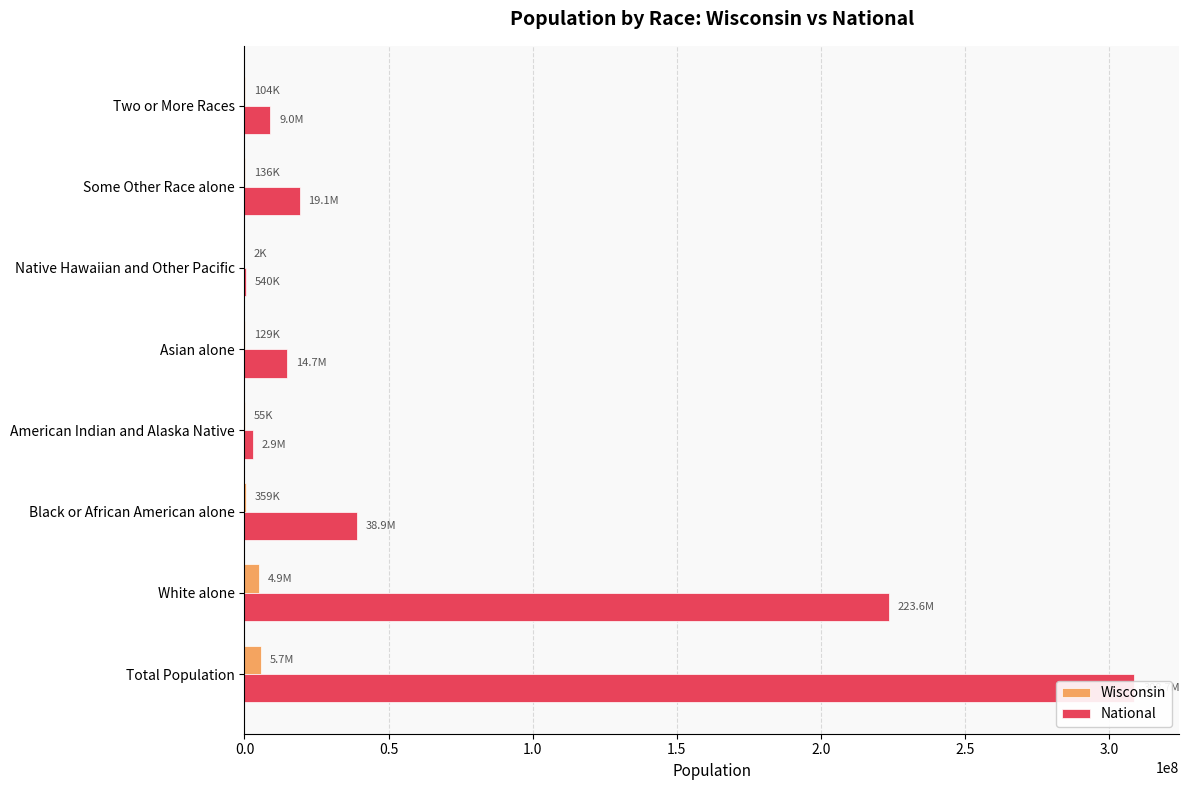

Does the chart contain any negative values?

No